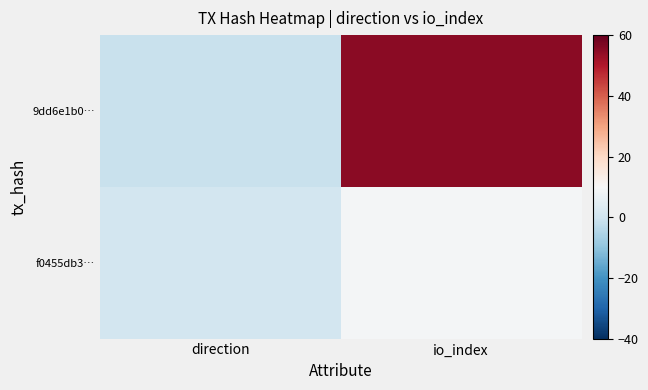

Reading right to left, list all the values displayed in this chart.

9dd6e1b0…: io_index=55	direction=-1
f0455db3…: io_index=9	direction=1